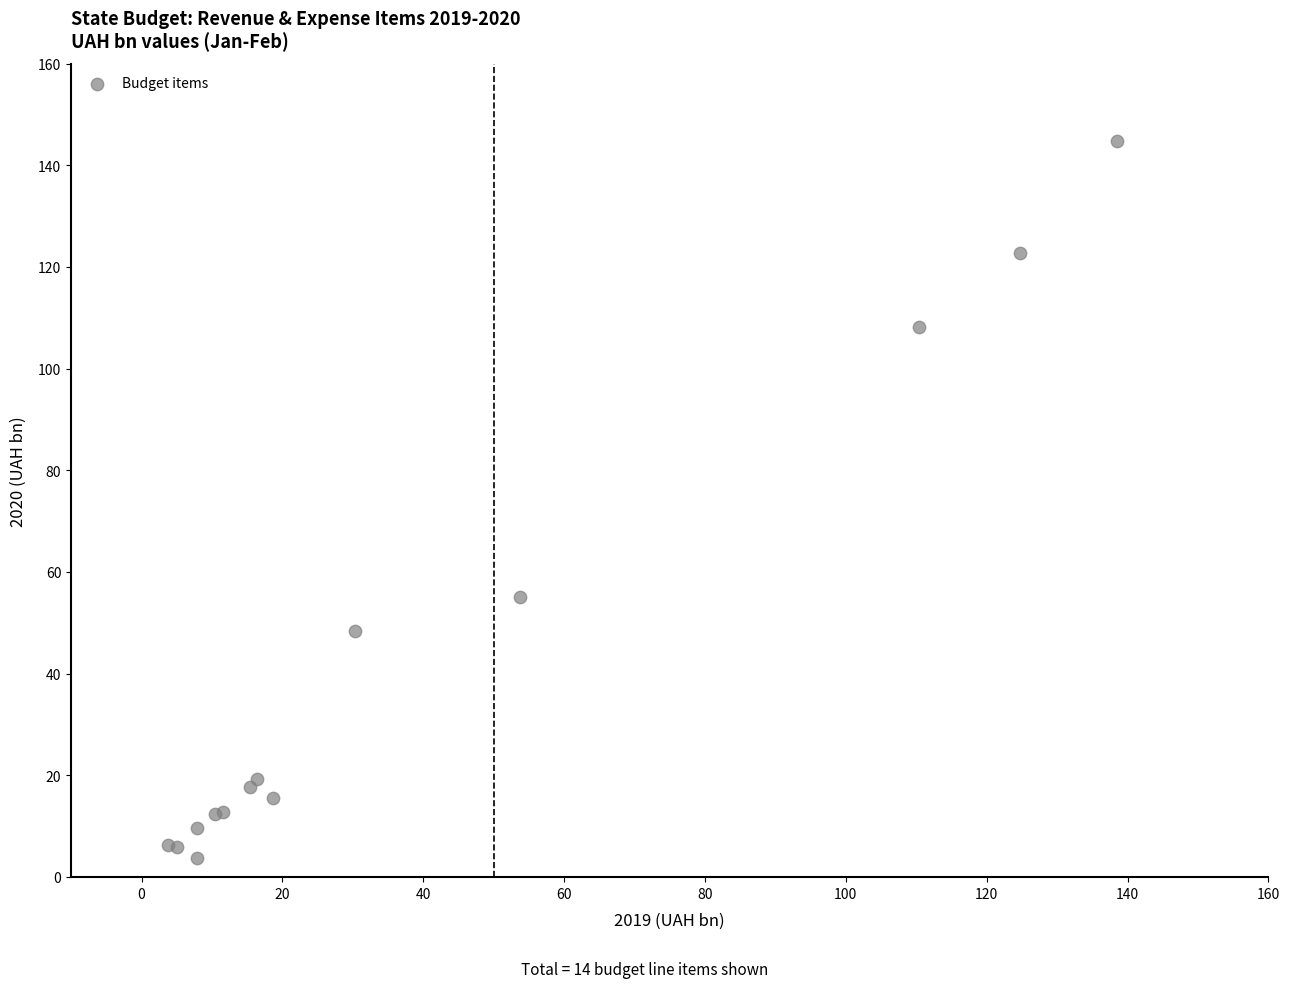

What Y value in the scatter plot is closest to 74?

55.1